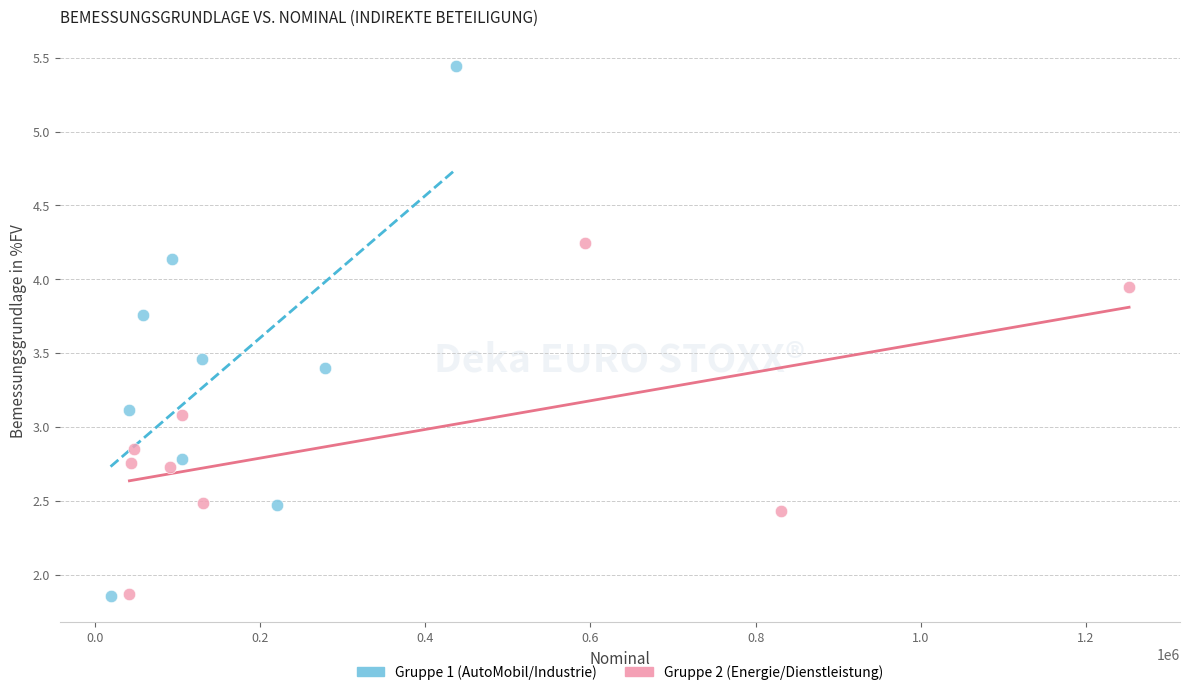

What are all the series names shown in the legend?

Gruppe 1 (AutoMobil/Industrie), Gruppe 2 (Energie/Dienstleistung)